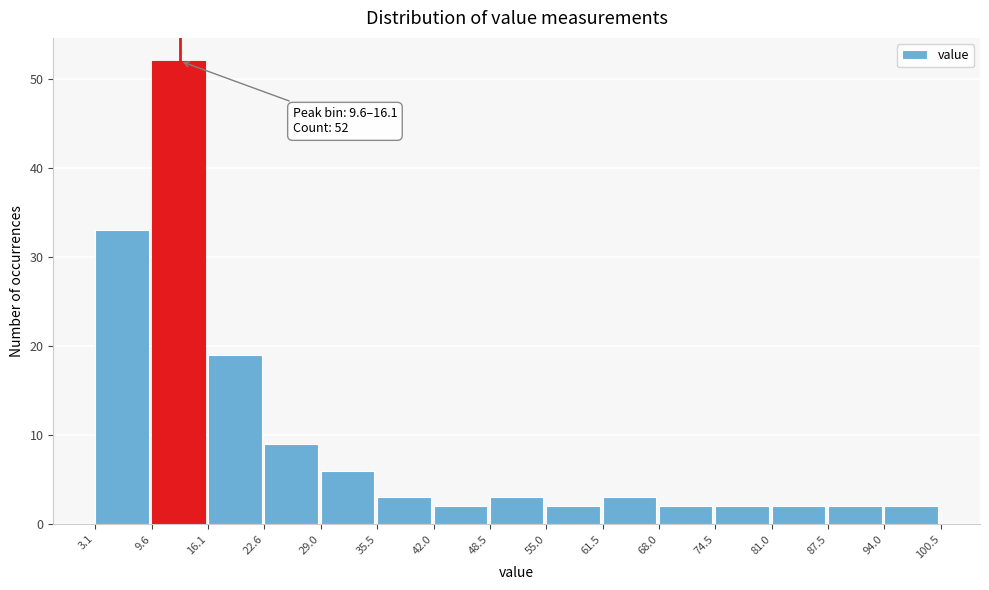

Which range on the x-axis has the tallest bar?

9.6 to 16.1